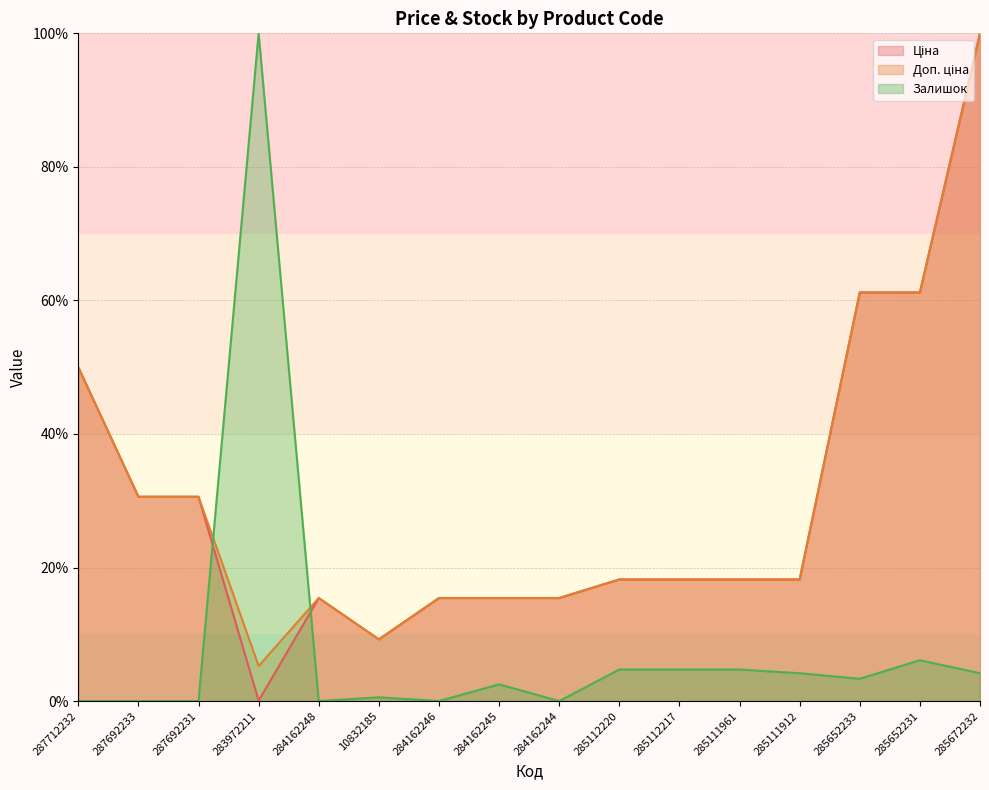

Which series has the widest spread of values?

Залишок